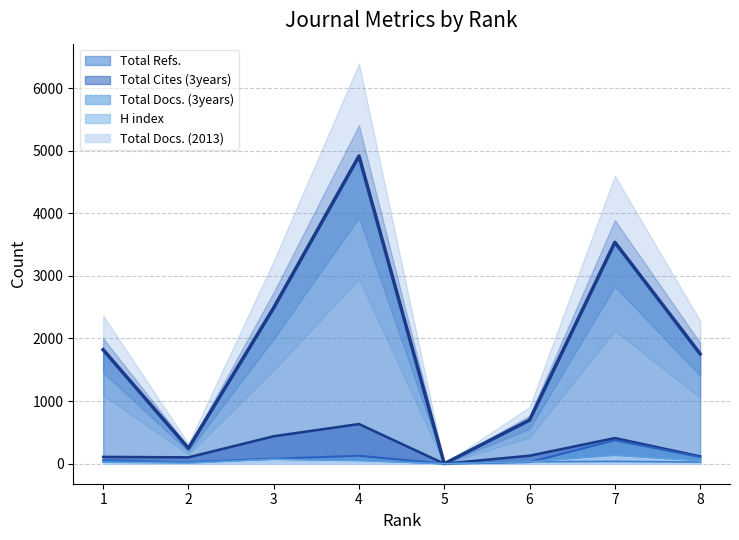

Where is Total Docs. (2013) nearest to the value 65?

3